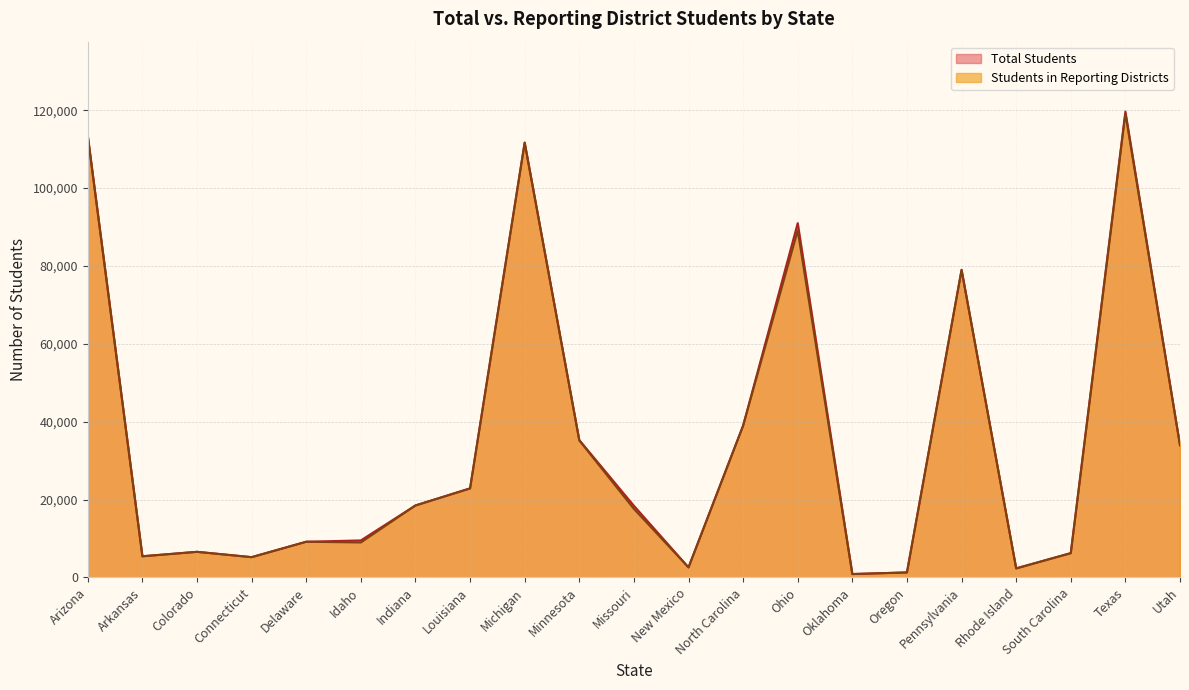

At how many categories does at least one series exceed 68698?

5